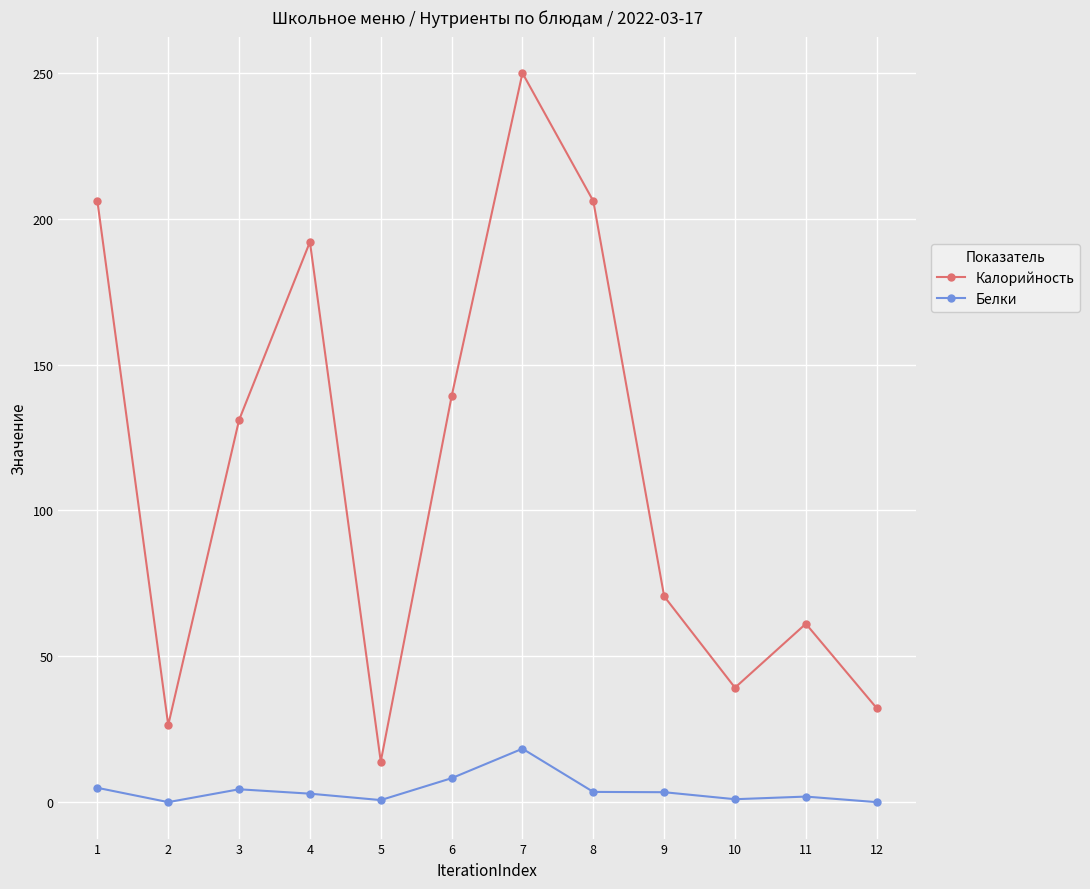

True or false: Белки has more than 0 interior local peaks.

True